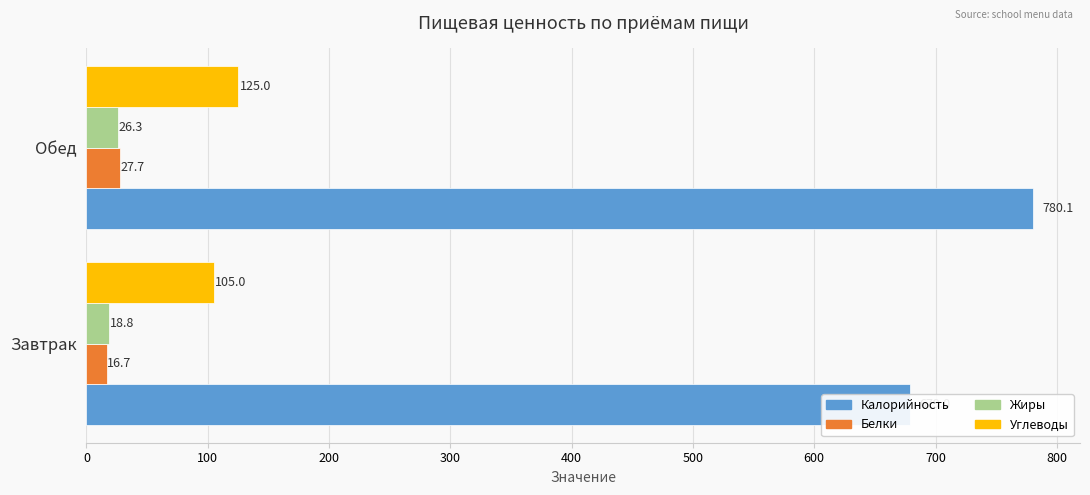

How many bars are there in each group?

4